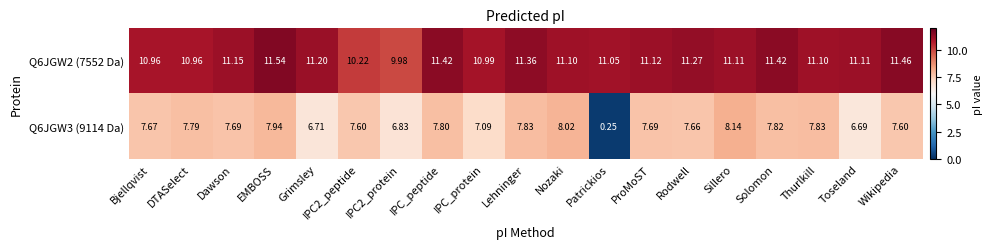

Where does the Q6JGW3 (9114 Da) series first go above 7?

Bjellqvist